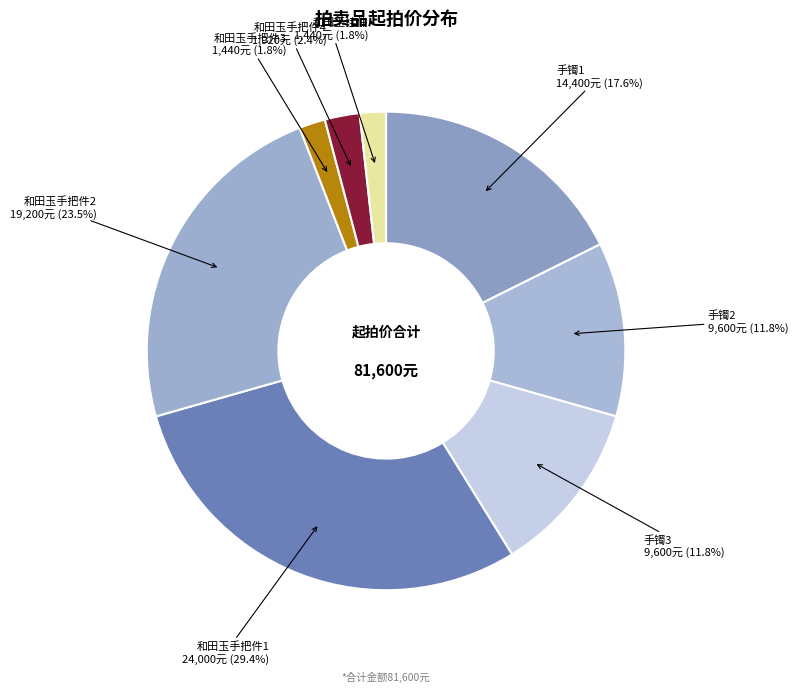

Count the number of slices in the pie.

8